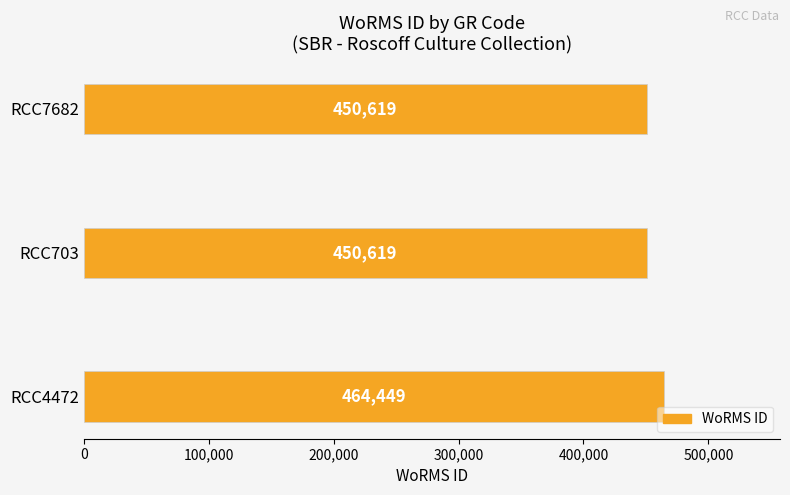

What is the average value?

455229